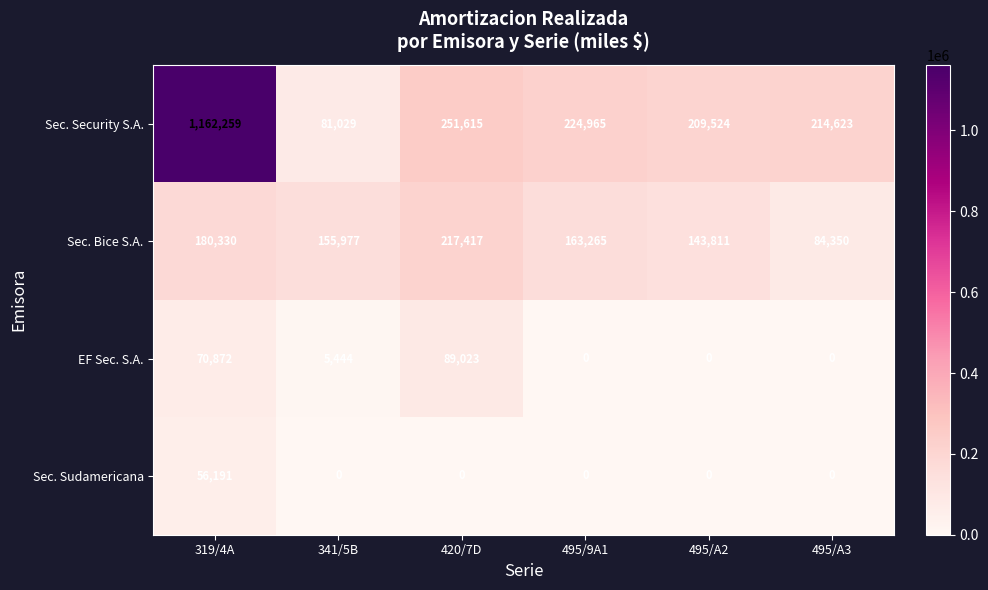

What is the average value of the Sec. Sudamericana series?

9365